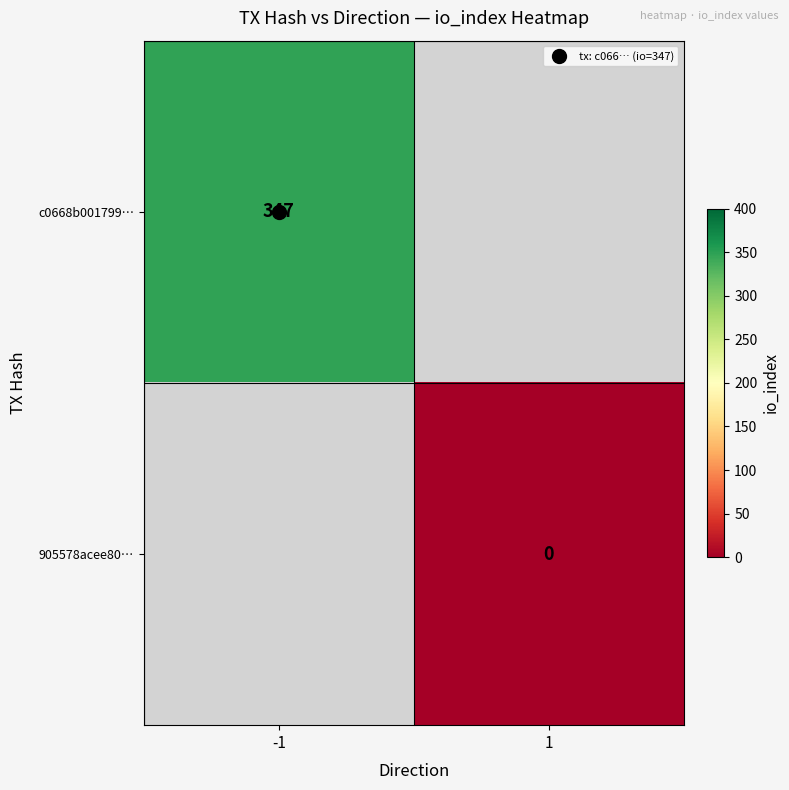

True or false: c0668b001799… has a value of 347.0 at -1.

True